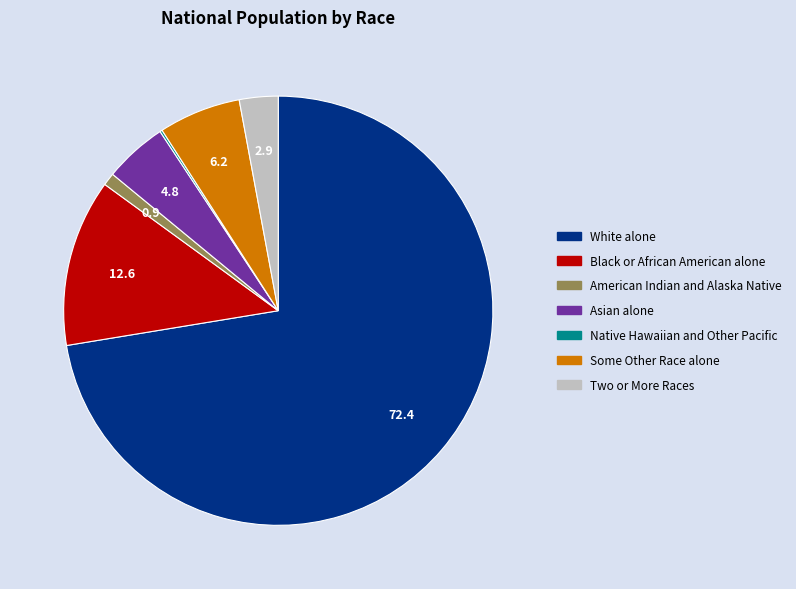

Which category has the biggest portion of the pie?

White alone